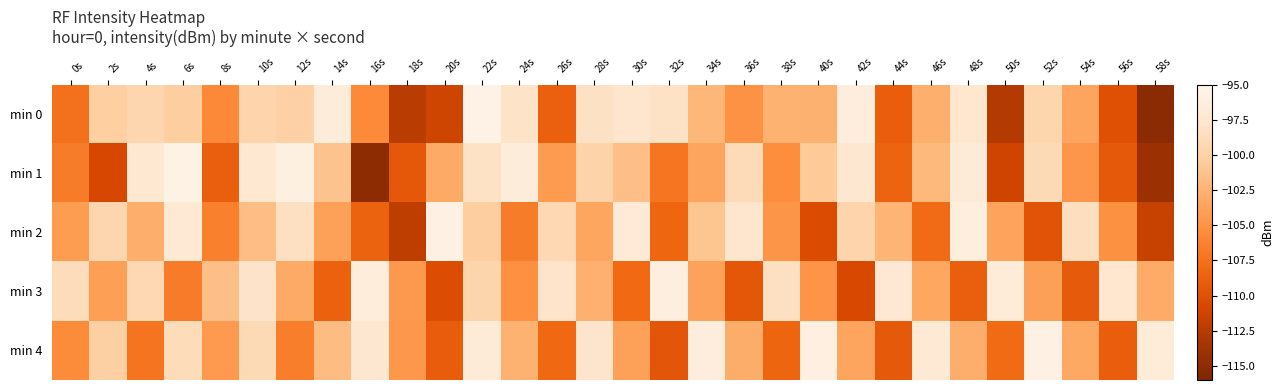

Reading left to right, what are all the values shown in this chart?

min 0: 0s=-107.5	2s=-100.3	4s=-99.5	6s=-100.4	8s=-105.8	10s=-99.7	12s=-100.0	14s=-96.6	16s=-105.7	18s=-112.4	20s=-111.3	22s=-95.5	24s=-98.0	26s=-108.8	28s=-98.2	30s=-97.6	32s=-98.1	34s=-102.2	36s=-105.0	38s=-102.5	40s=-102.6	42s=-96.4	44s=-109.0	46s=-102.8	48s=-97.5	50s=-112.6	52s=-99.6	54s=-103.6	56s=-110.0	58s=-115.2
min 1: 0s=-106.7	2s=-110.8	4s=-97.3	6s=-95.5	8s=-108.9	10s=-97.3	12s=-95.8	14s=-101.2	16s=-115.0	18s=-109.4	20s=-103.2	22s=-98.1	24s=-96.5	26s=-104.3	28s=-99.8	30s=-101.5	32s=-107.2	34s=-103.6	36s=-98.9	38s=-105.4	40s=-100.7	42s=-97.3	44s=-108.5	46s=-102.1	48s=-96.8	50s=-111.2	52s=-99.1	54s=-104.7	56s=-109.3	58s=-114.1
min 2: 0s=-104.2	2s=-99.5	4s=-102.8	6s=-97.1	8s=-106.4	10s=-101.7	12s=-98.3	14s=-103.9	16s=-108.6	18s=-112.1	20s=-95.8	22s=-100.4	24s=-106.7	26s=-99.2	28s=-103.5	30s=-96.9	32s=-108.3	34s=-101.1	36s=-97.6	38s=-104.8	40s=-110.5	42s=-99.7	44s=-102.4	46s=-107.9	48s=-96.2	50s=-103.7	52s=-109.8	54s=-98.5	56s=-105.1	58s=-111.6
min 3: 0s=-98.7	2s=-104.1	4s=-99.3	6s=-106.8	8s=-101.5	10s=-97.9	12s=-103.2	14s=-108.7	16s=-96.4	18s=-104.5	20s=-110.3	22s=-99.6	24s=-105.2	26s=-97.8	28s=-102.7	30s=-108.1	32s=-96.1	34s=-103.8	36s=-109.5	38s=-98.3	40s=-104.9	42s=-110.7	44s=-97.2	46s=-103.4	48s=-108.9	50s=-96.7	52s=-104.0	54s=-109.2	56s=-97.5	58s=-103.1
min 4: 0s=-105.6	2s=-100.2	4s=-107.3	6s=-98.8	8s=-104.4	10s=-99.1	12s=-106.5	14s=-101.8	16s=-97.4	18s=-104.6	20s=-109.1	22s=-96.8	24s=-102.5	26s=-108.2	28s=-97.7	30s=-103.9	32s=-109.6	34s=-96.3	36s=-102.9	38s=-108.4	40s=-96.0	42s=-103.6	44s=-109.3	46s=-97.1	48s=-102.8	50s=-108.0	52s=-95.7	54s=-103.3	56s=-109.0	58s=-96.6